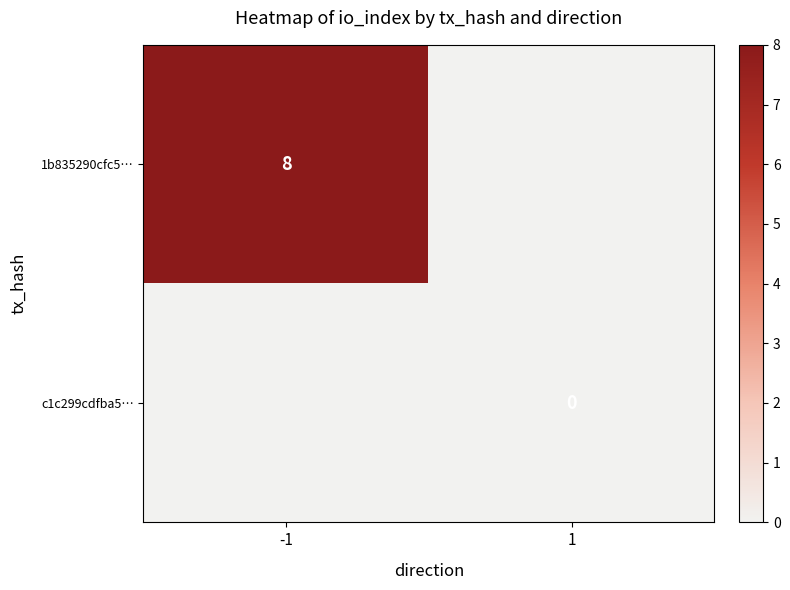

The value of 1b835290cfc5… at -1 is 13. True or false?

False